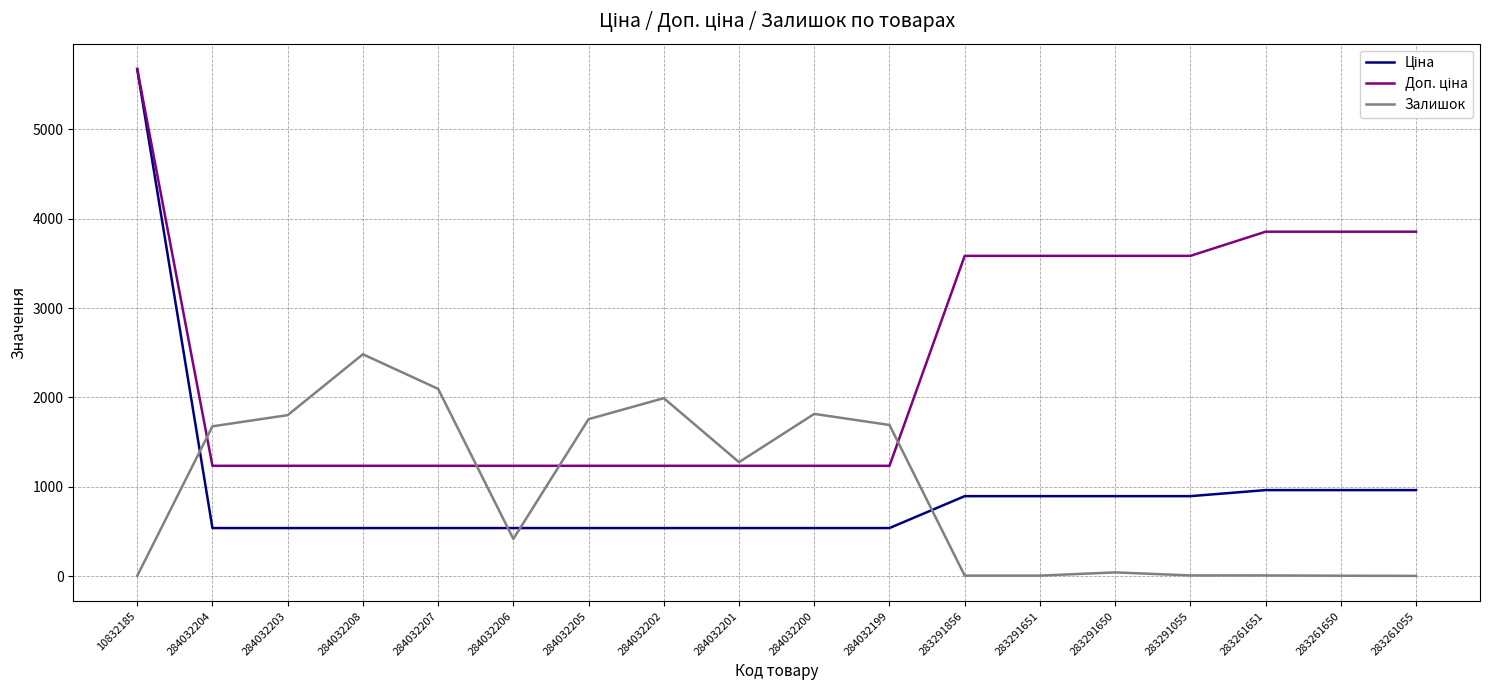

Between 284032206 and 284032201, which series saw the biggest shift?

Залишок